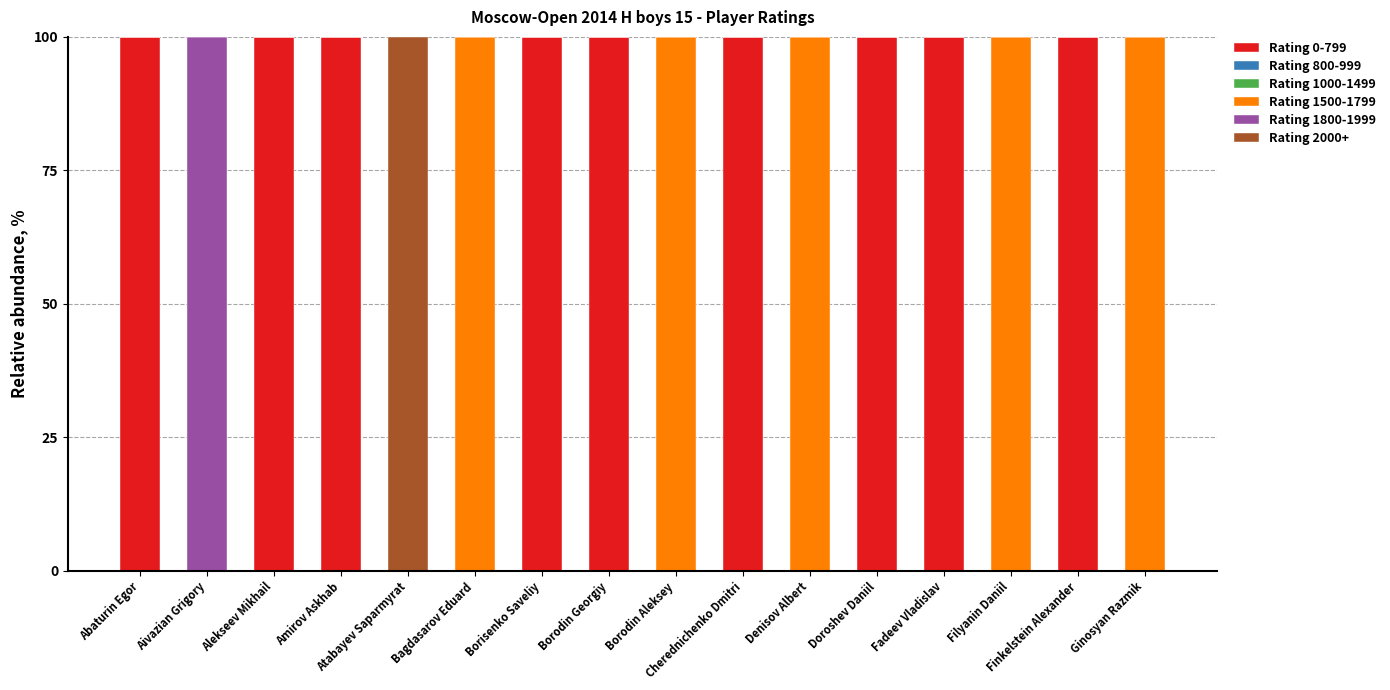

Between Fadeev Vladislav and Doroshev Daniil, which is larger?

Fadeev Vladislav